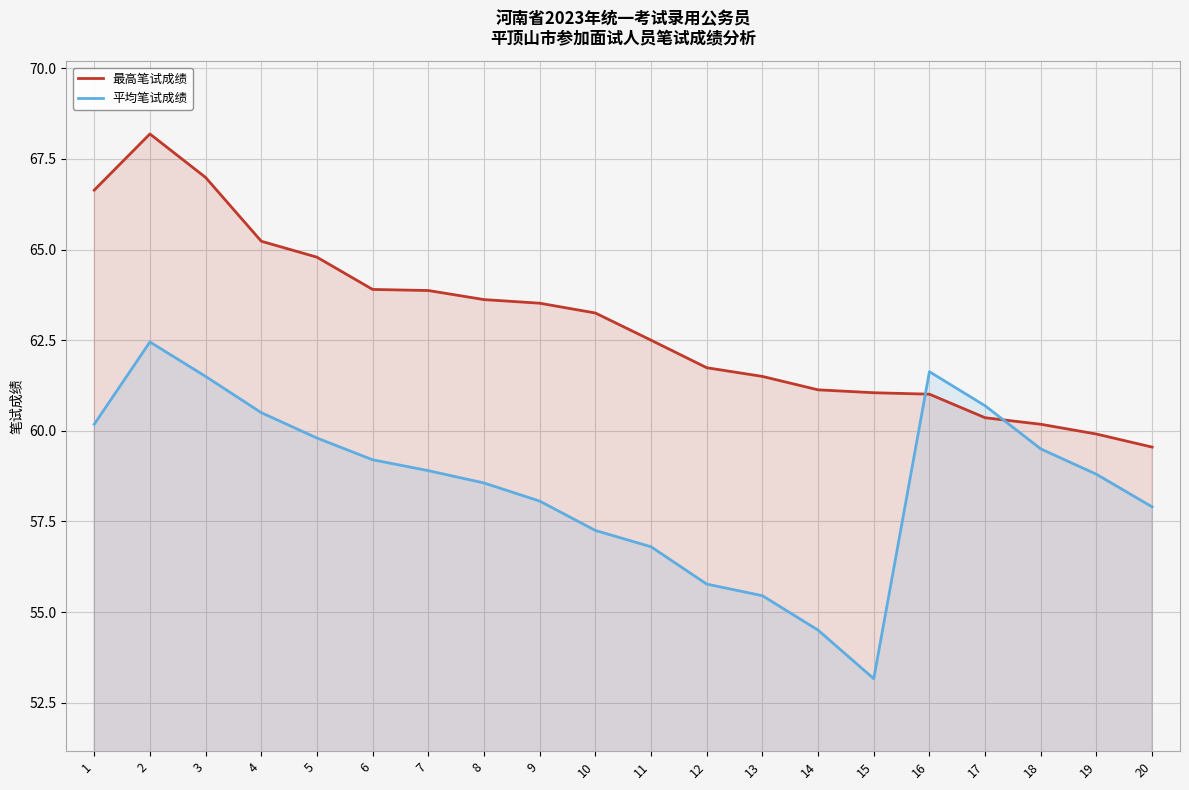

At which label does 平均笔试成绩 first exceed 58?

1